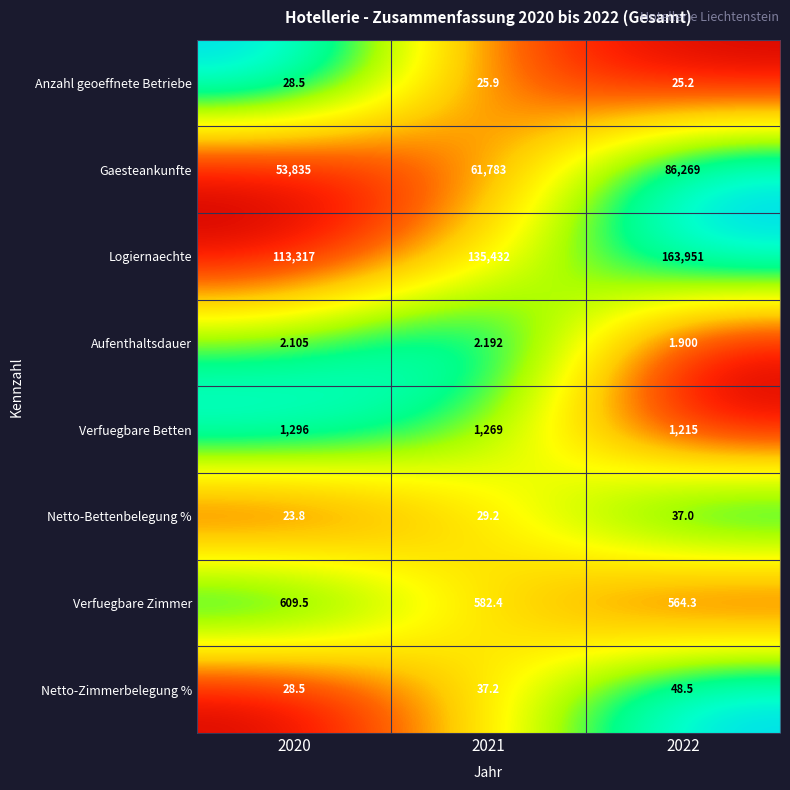

Rank the series by their maximum value, from lowest to highest.

Aufenthaltsdauer, Anzahl geoeffnete Betriebe, Netto-Bettenbelegung %, Netto-Zimmerbelegung %, Verfuegbare Zimmer, Verfuegbare Betten, Gaesteankunfte, Logiernaechte